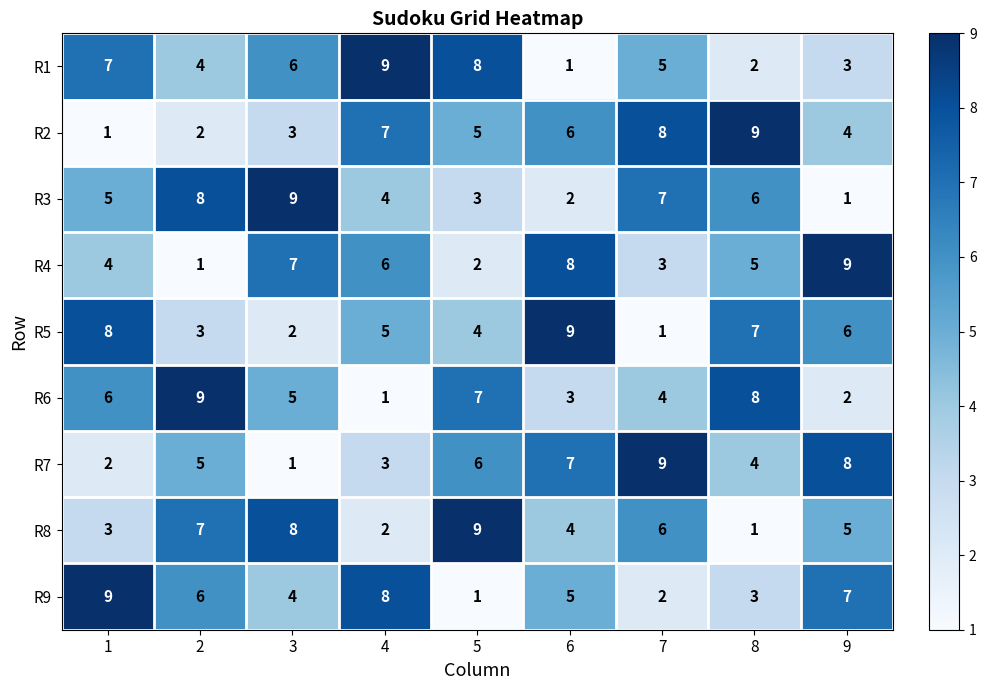

What is the average value of the R9 series?

5